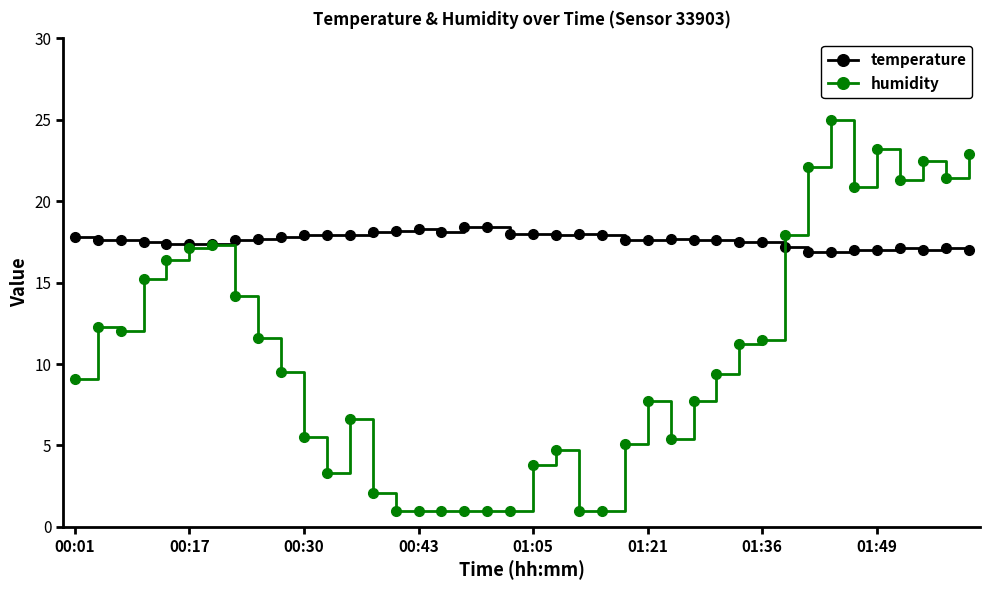

Which series has the largest total across all categories?

temperature